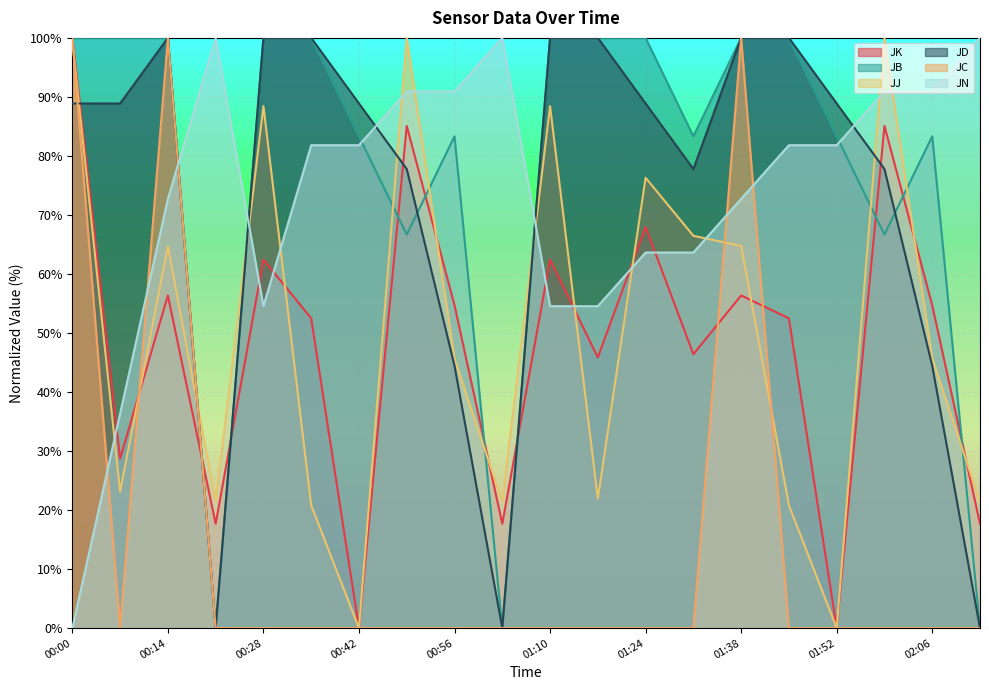

How many interior local valleys does the JJ series have?

6